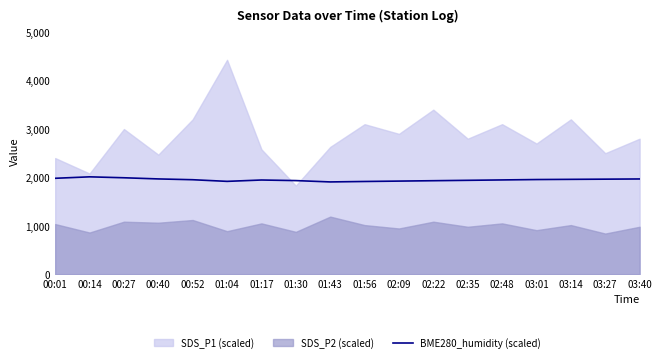

The chart shows a value of 1968.0 at 03:40. True or false?

True